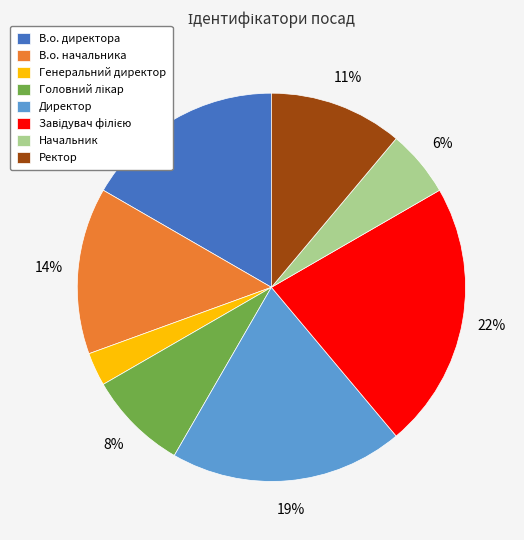

To the nearest percent, what percentage of the pie is Начальник?

6%